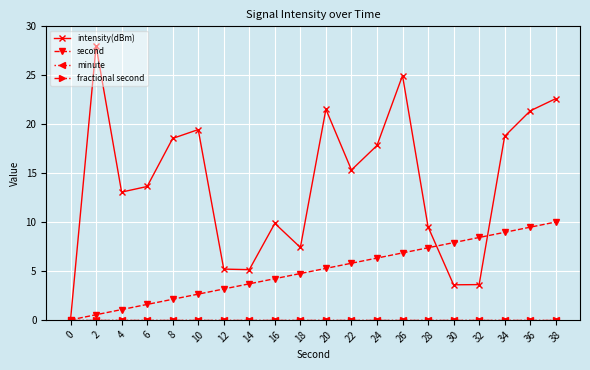

Is this an area chart (filled region under the line)?

No